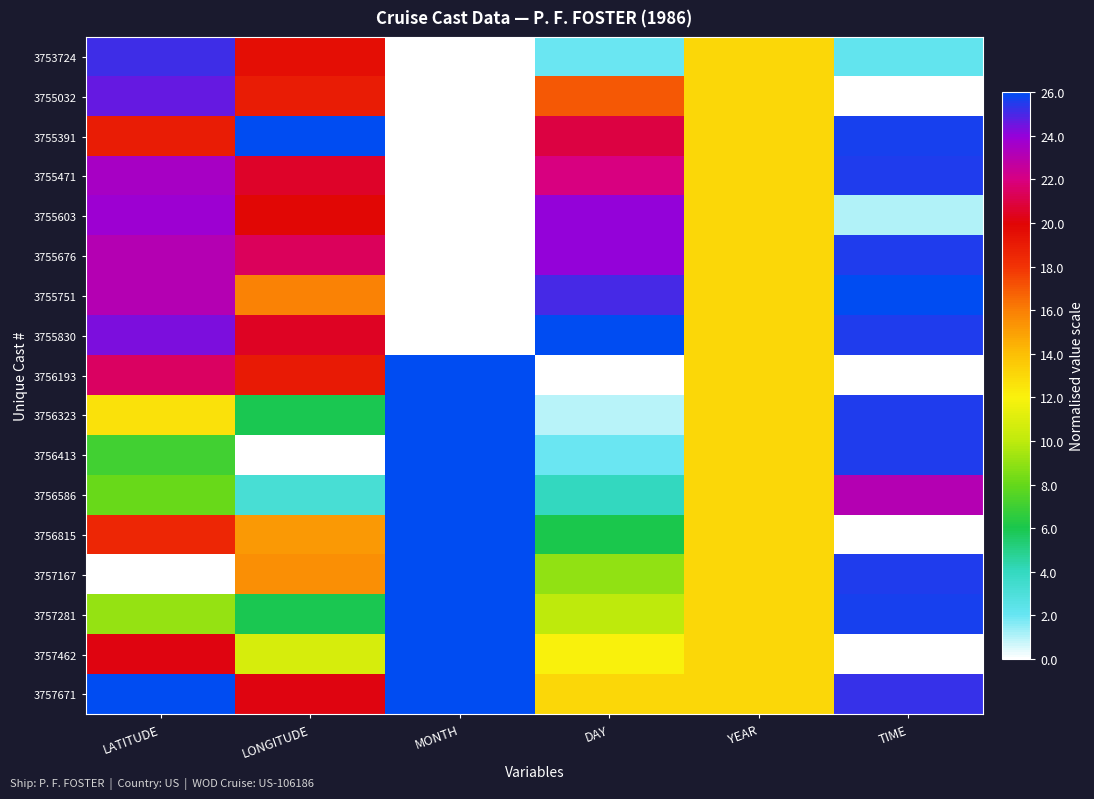

Which category has the highest value across all series?

LONGITUDE